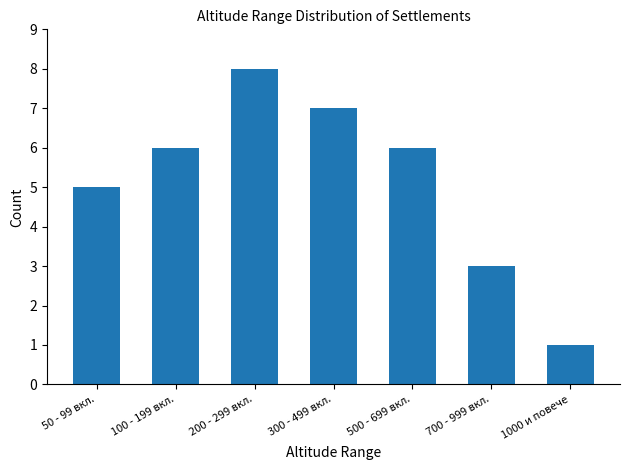

The chart shows a value of 1 at 1000 и повече. True or false?

True